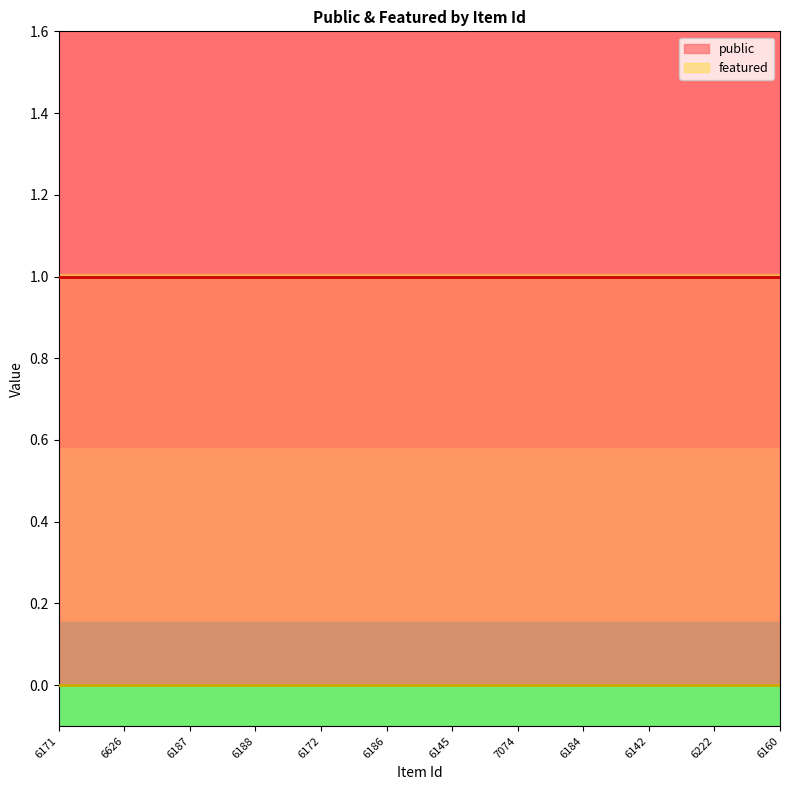

Reading left to right, list all the values displayed in this chart.

public: 6171=1	6626=1	6187=1	6188=1	6172=1	6186=1	6145=1	7074=1	6184=1	6142=1	6222=1	6160=1
featured: 6171=0	6626=0	6187=0	6188=0	6172=0	6186=0	6145=0	7074=0	6184=0	6142=0	6222=0	6160=0